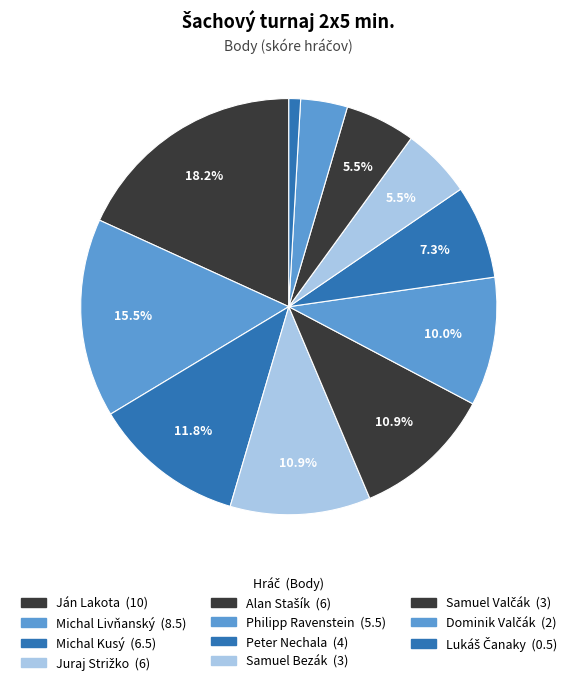

Combined, what portion of the pie is Michal Livňanský and Lukáš Čanaky?

16.4%